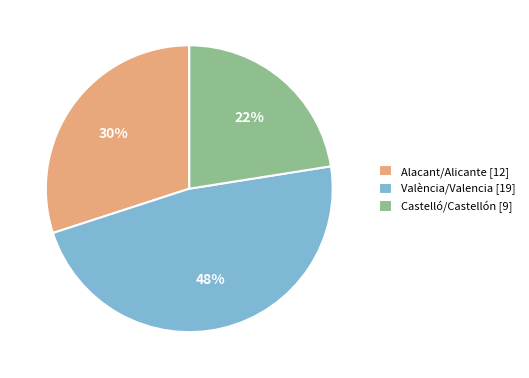

To the nearest percent, what is the average slice percentage?

33%